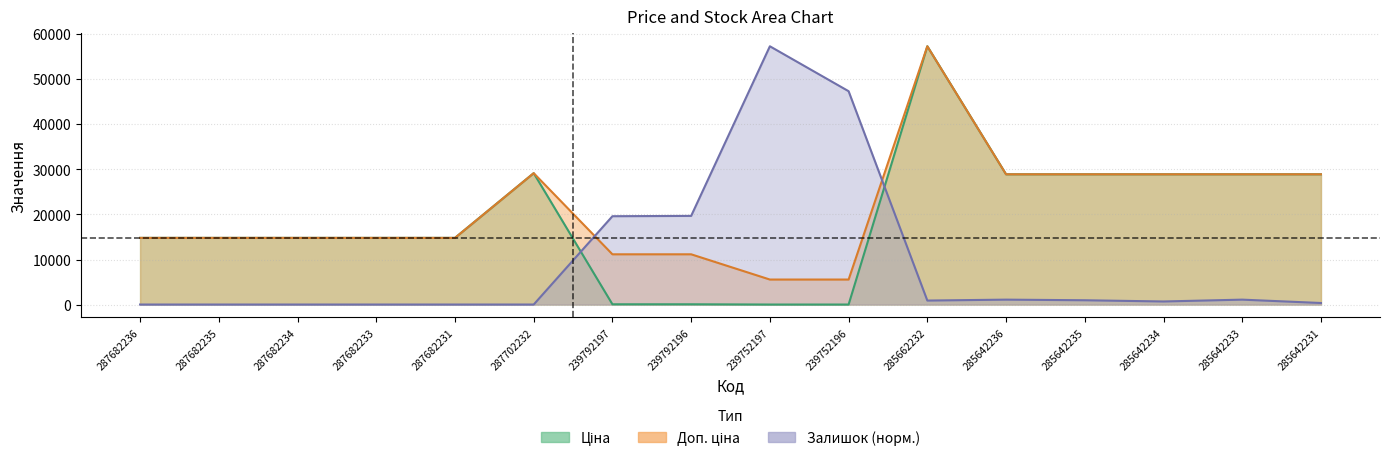

Where do Залишок and Доп. ціна first cross each other?

287702232 and 239792197